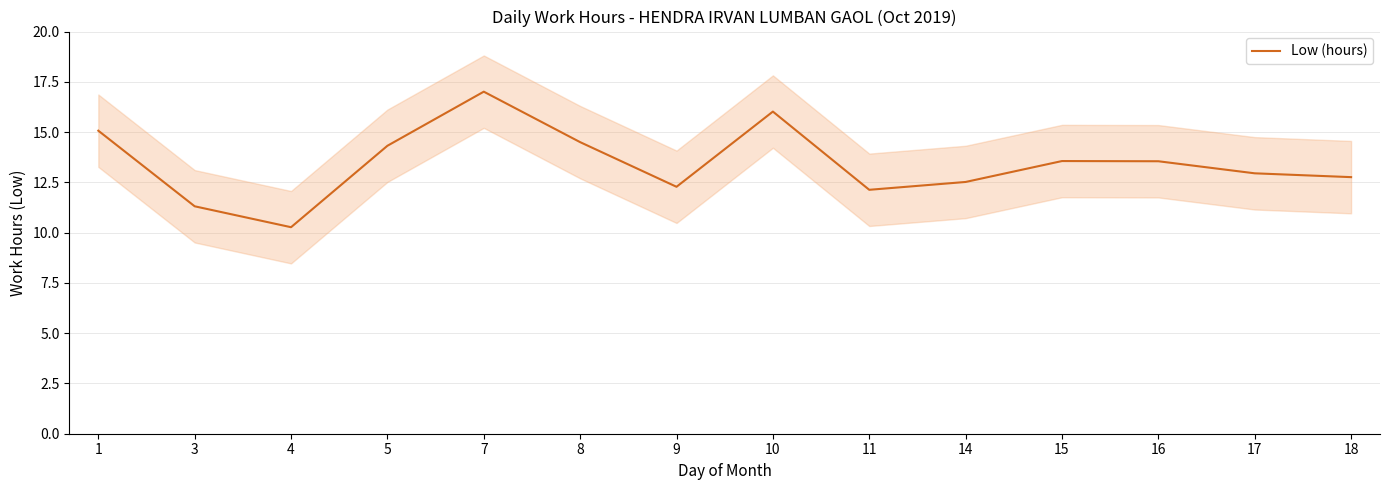

True or false: the data shows 18.2 at 14.

False